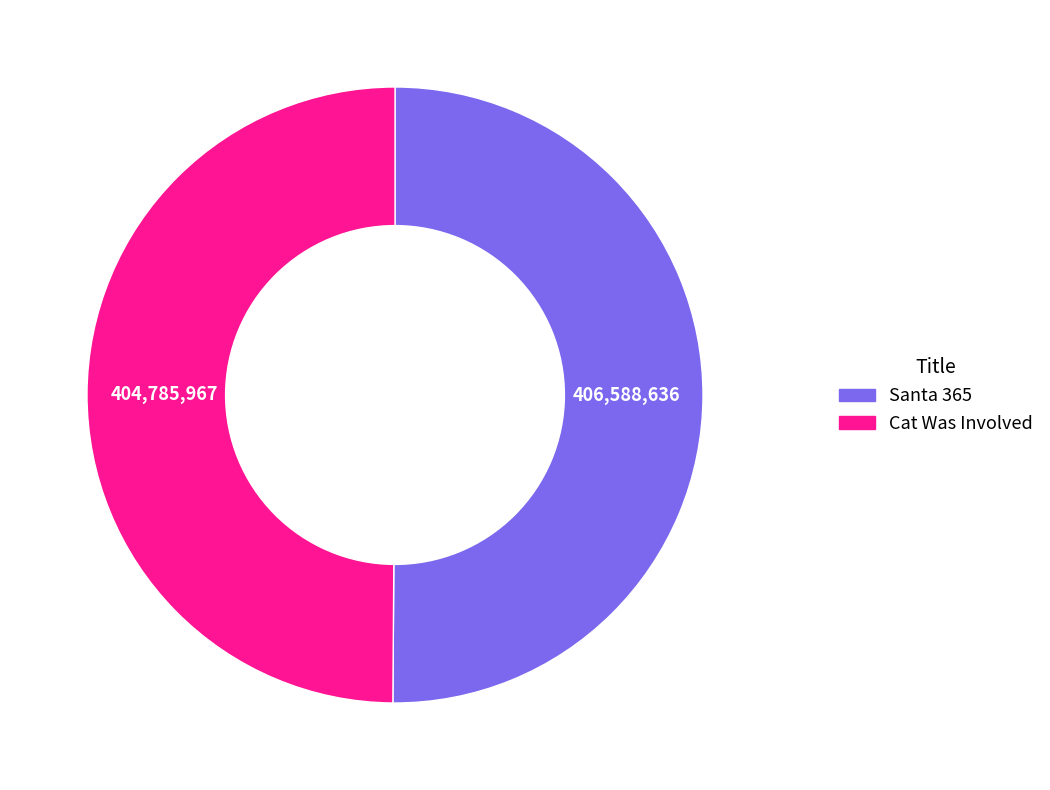

Is it true that Santa 365 is 50% of the pie?

True